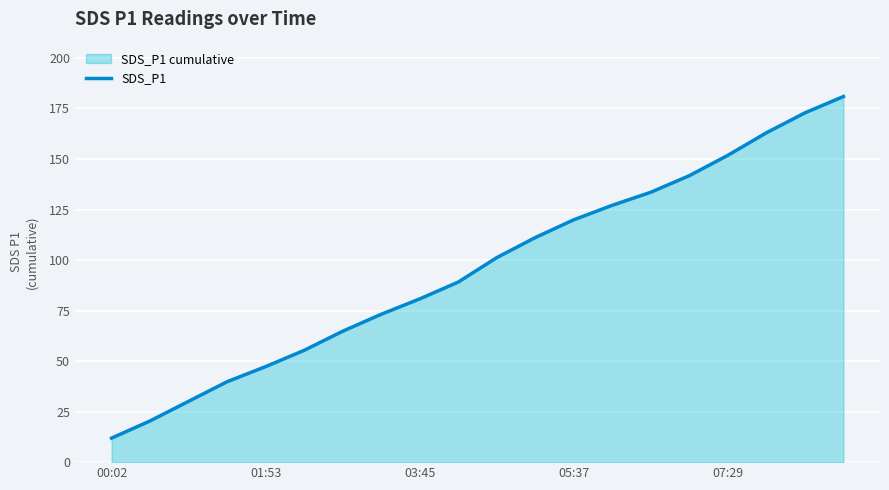

What is the difference between the maximum and minimum values?

169.0